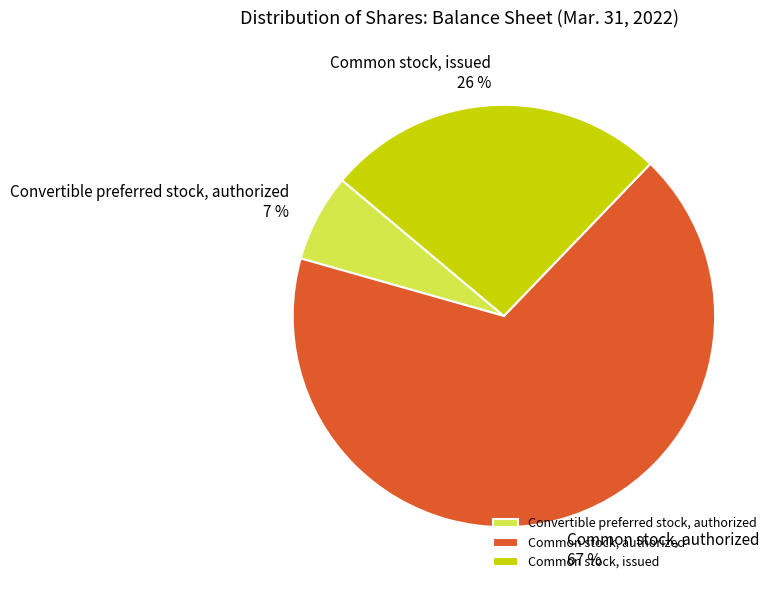

Is Common stock, authorized the majority of the pie?

Yes